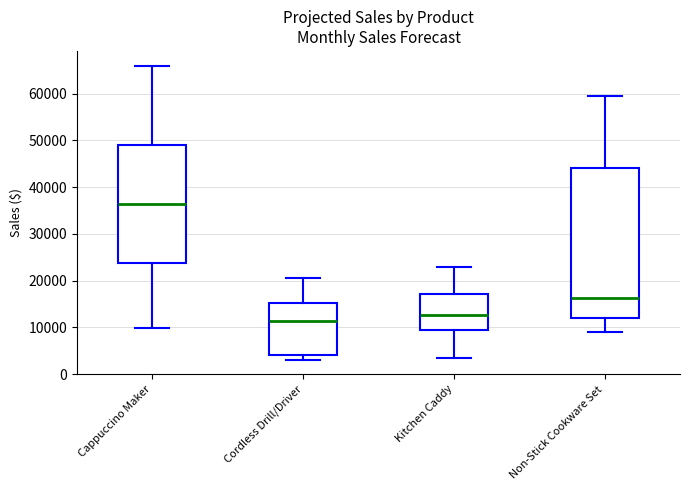

Where is the upper edge of the box for Kitchen Caddy on the y-axis? The values are not printed on the chart, so give them approximately, as read against the axis.

17000